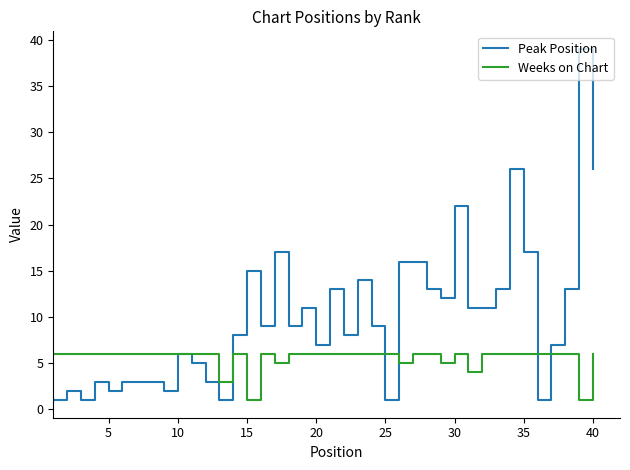

What are all the series names shown in the legend?

Peak Position, Weeks on Chart